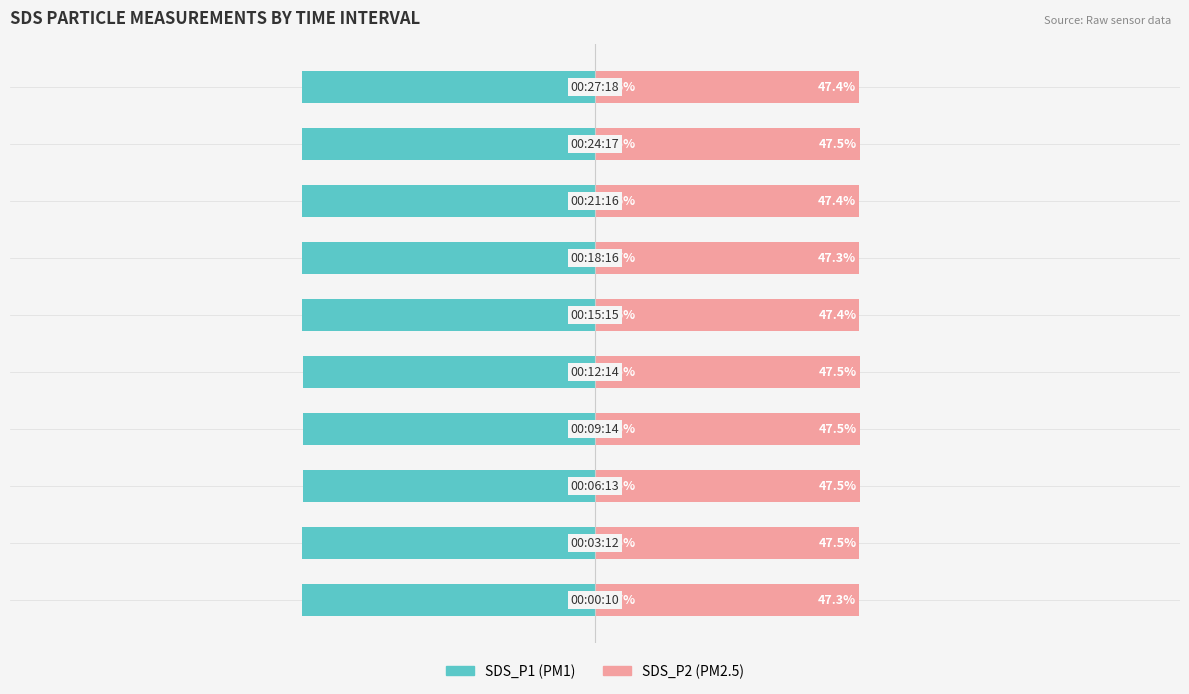

What is the highest value of the SDS_P1 series?

-52.5